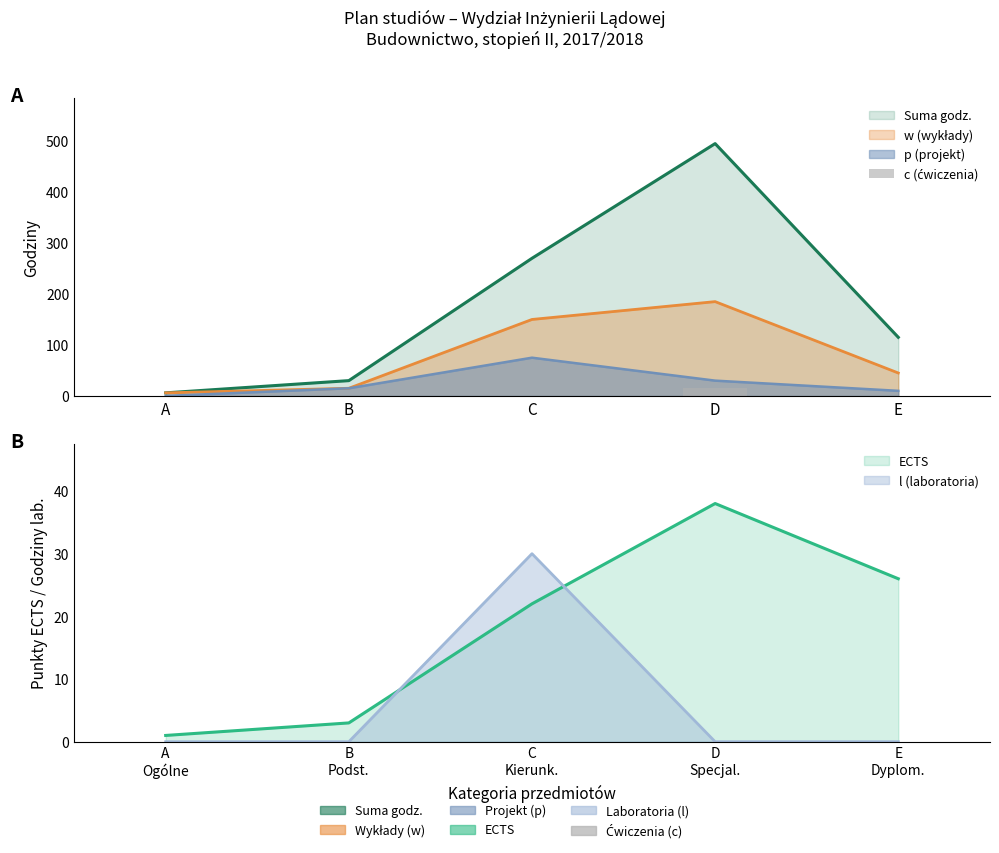

List the labels in order of value, smallest first.

A, B, C, E, D